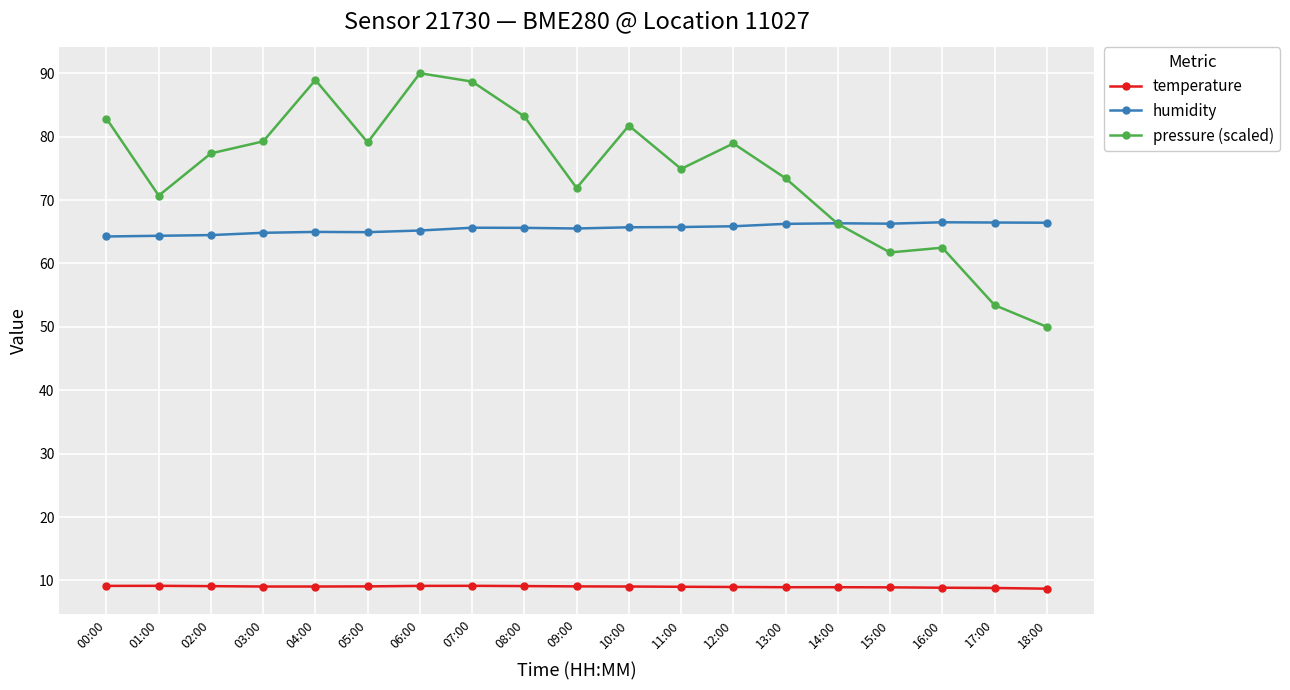

At how many categories does at least one series exceed 69?

14